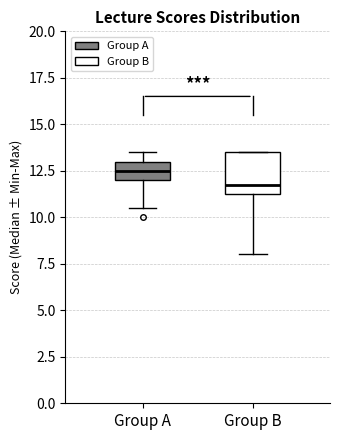

Reading left to right, transcribe this box plot: for each box, give where its median line is, the range the box spans, and where its two whiskers end, as read against the y-axis. The values are not printed on the chart, so give them approximately, as read against the axis.

Group A: median 12.5, box 12.0 to 13.0, whiskers 10.5 to 13.5
Group B: median 12.0, box 11.5 to 13.5, whiskers 8.0 to 13.5